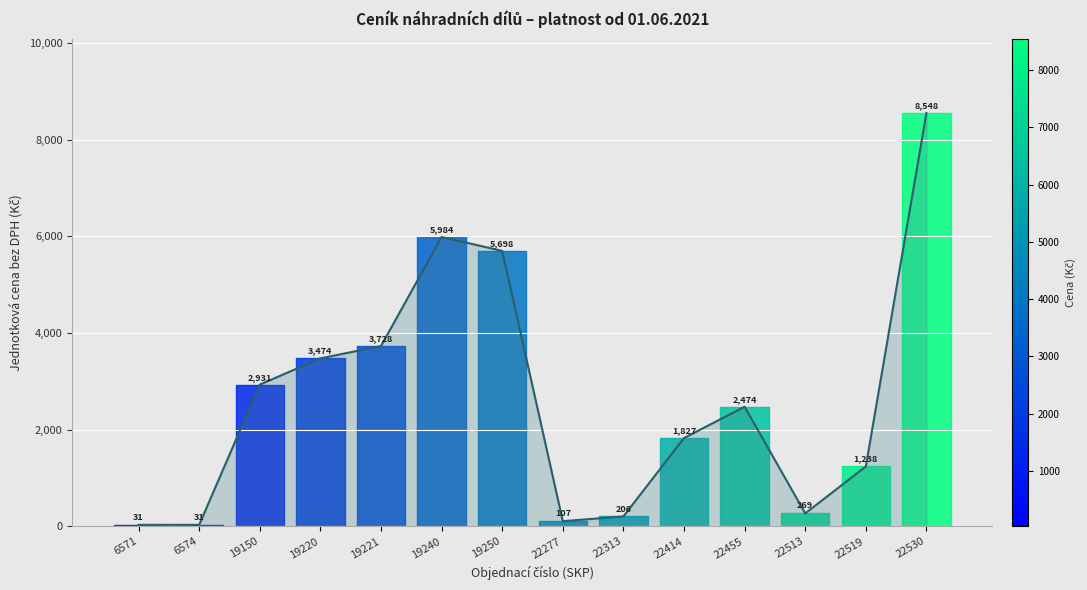

How many data points are above 2473?

7